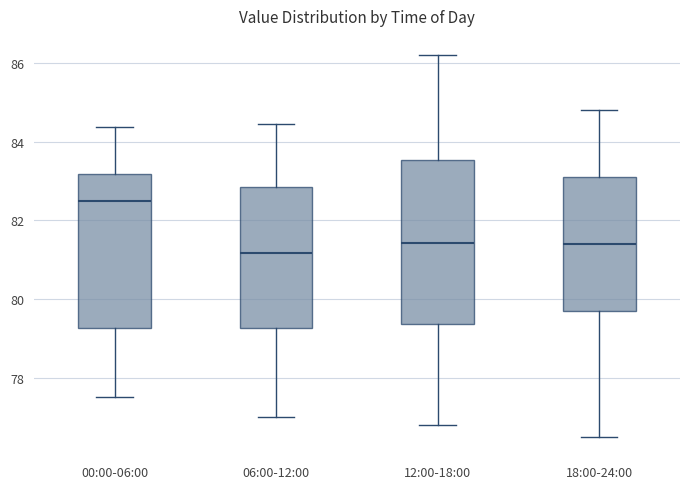

Which box's median line is the highest?

00:00-06:00